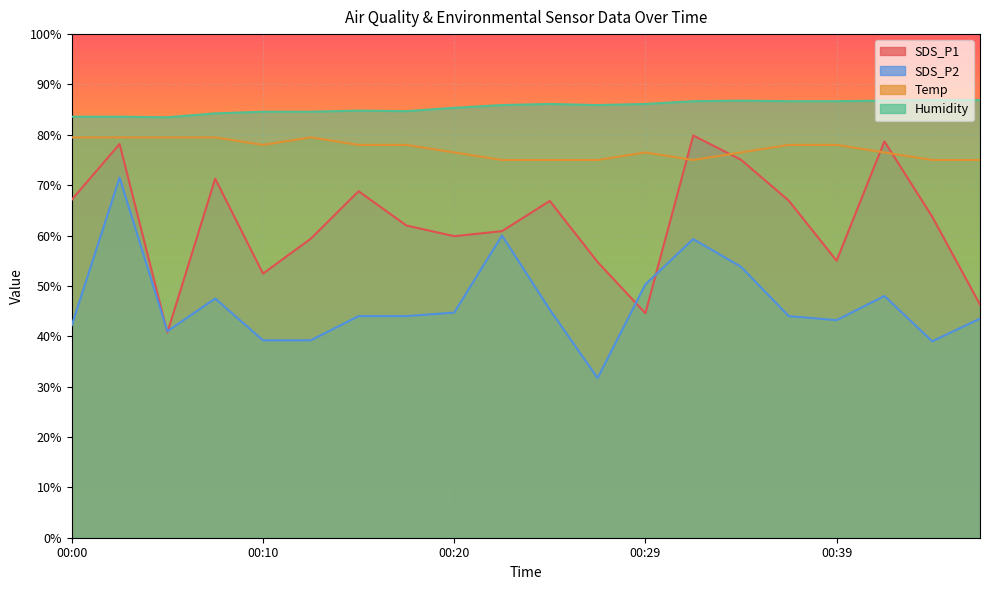

List the series in order of their overall mean, lowest first.

SDS_P2, SDS_P1, Temp, Humidity